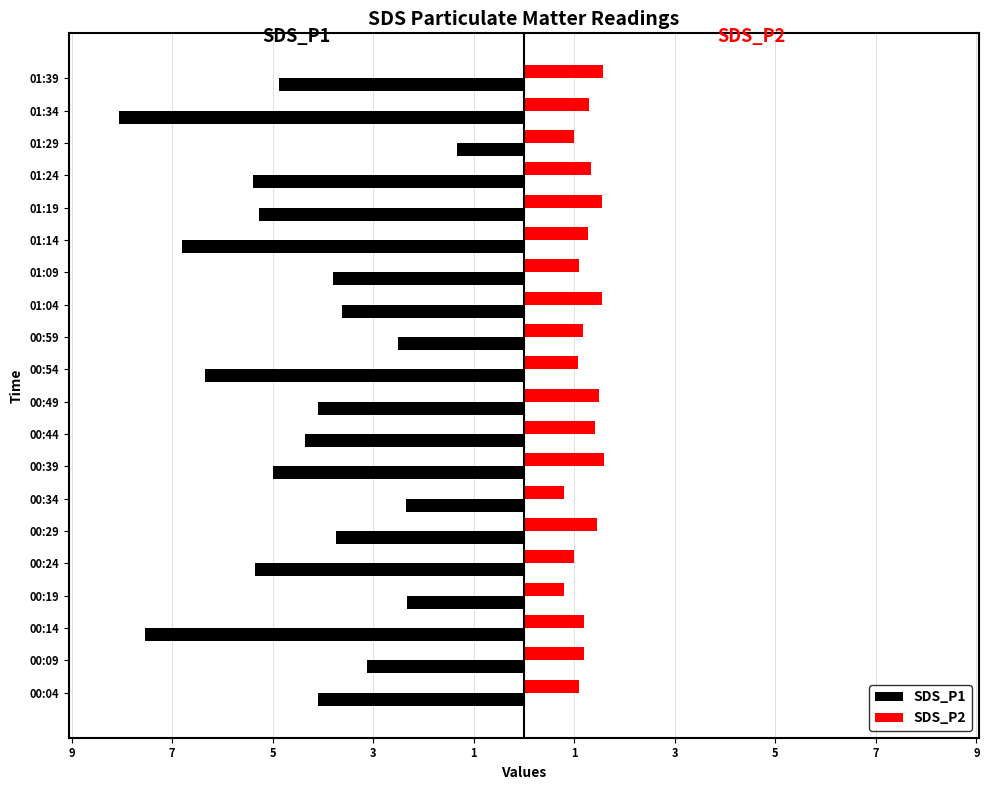

What are all the series names shown in the legend?

SDS_P1, SDS_P2